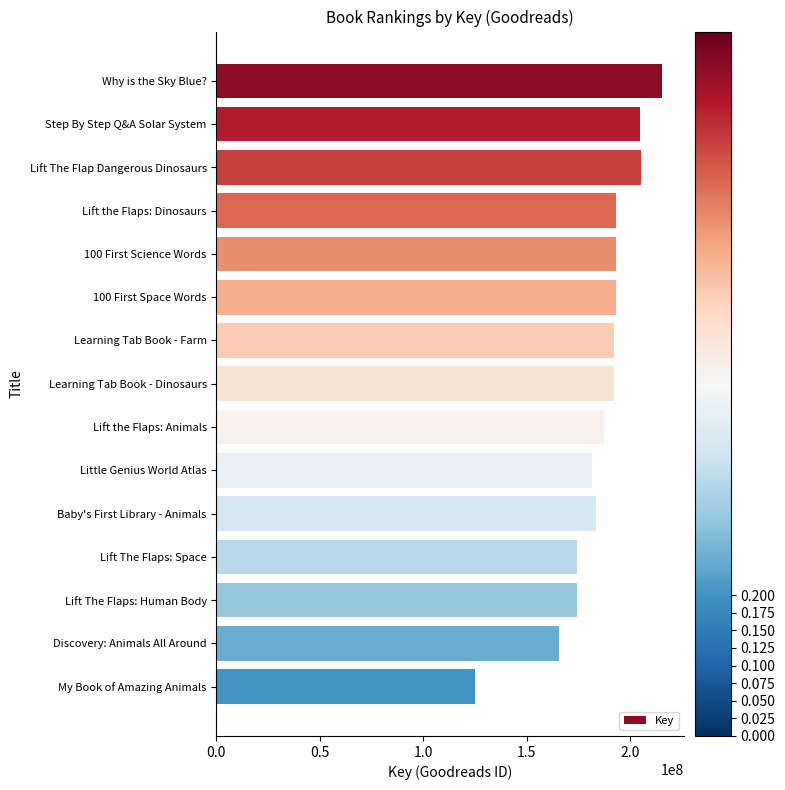

What is the approximate value at Lift The Flap Dangerous Dinosaurs?

205194808